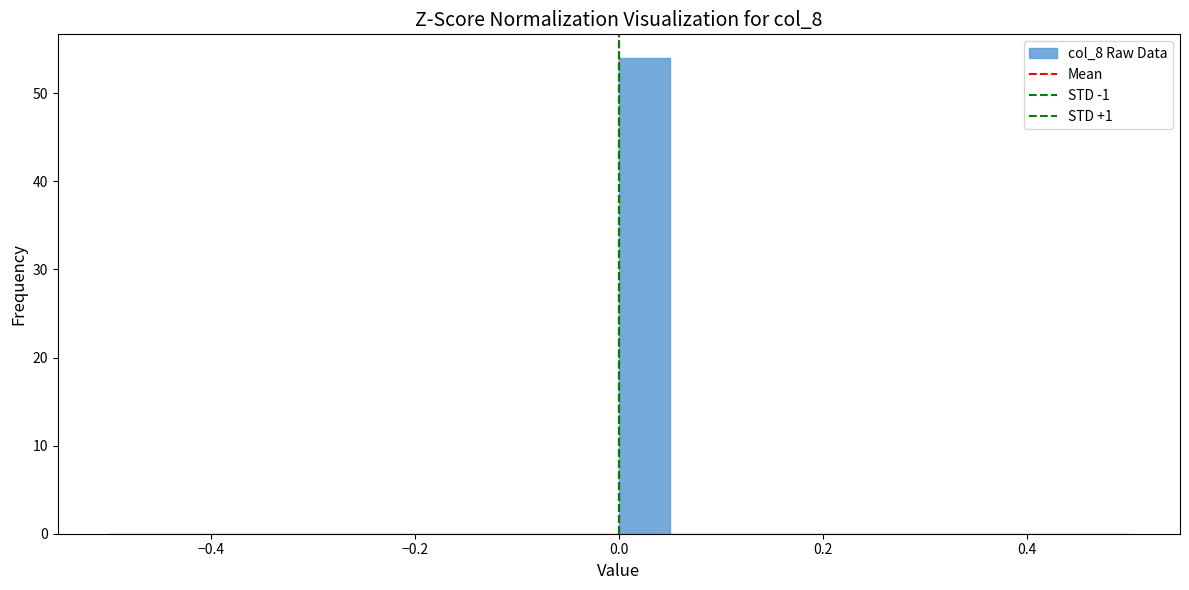

Around what value on the x-axis is the tallest bar? Give the approximate position of its centre, as read against the axis.

0.02